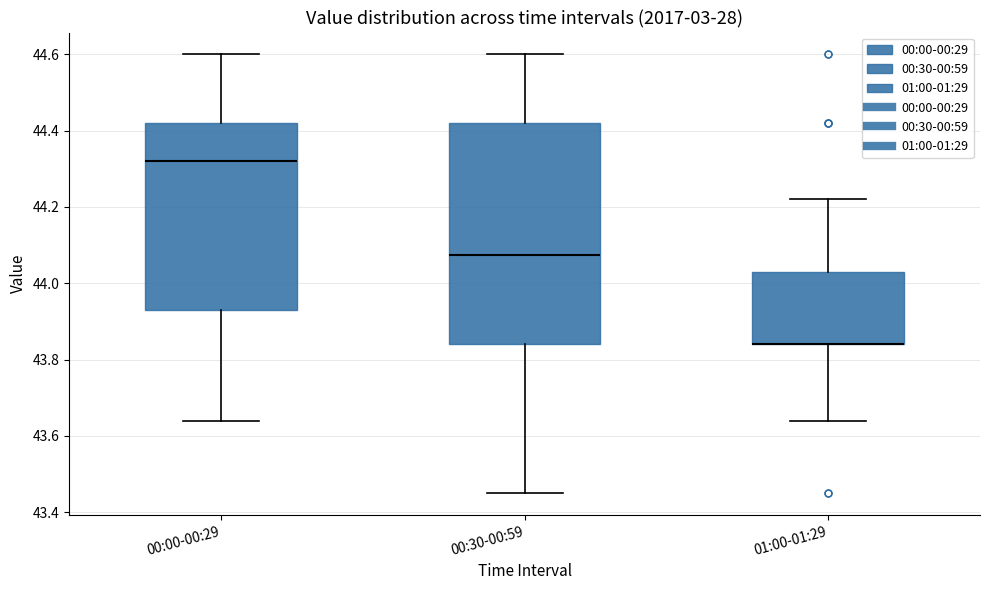

Where does the upper whisker of the box for 00:30-00:59 end on the y-axis? The values are not printed on the chart, so give them approximately, as read against the axis.

44.60